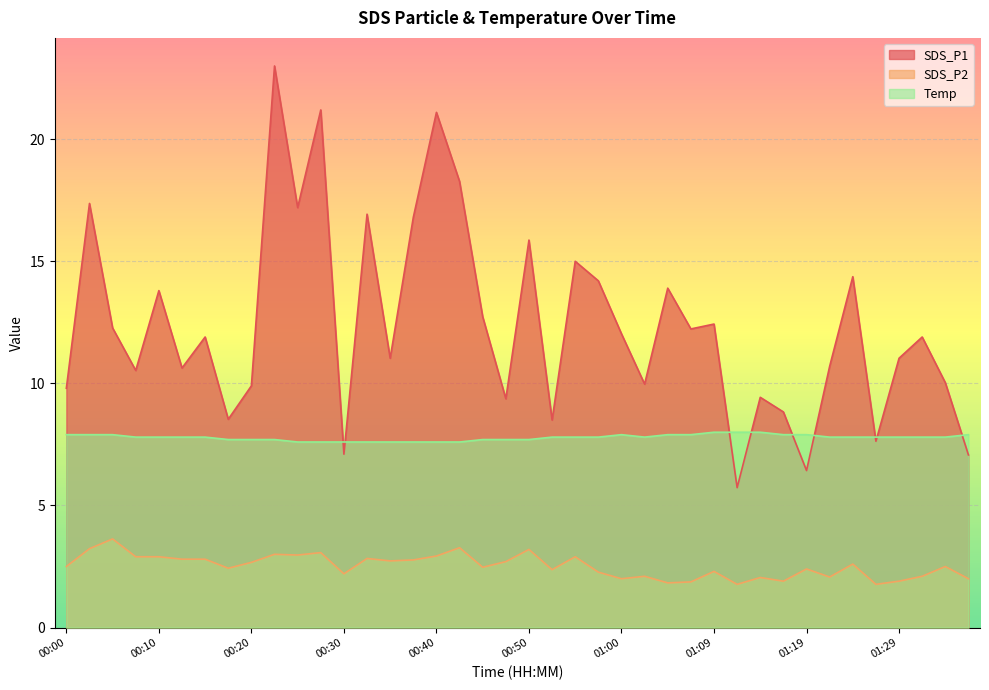

What is the maximum value for Temp?

8.0